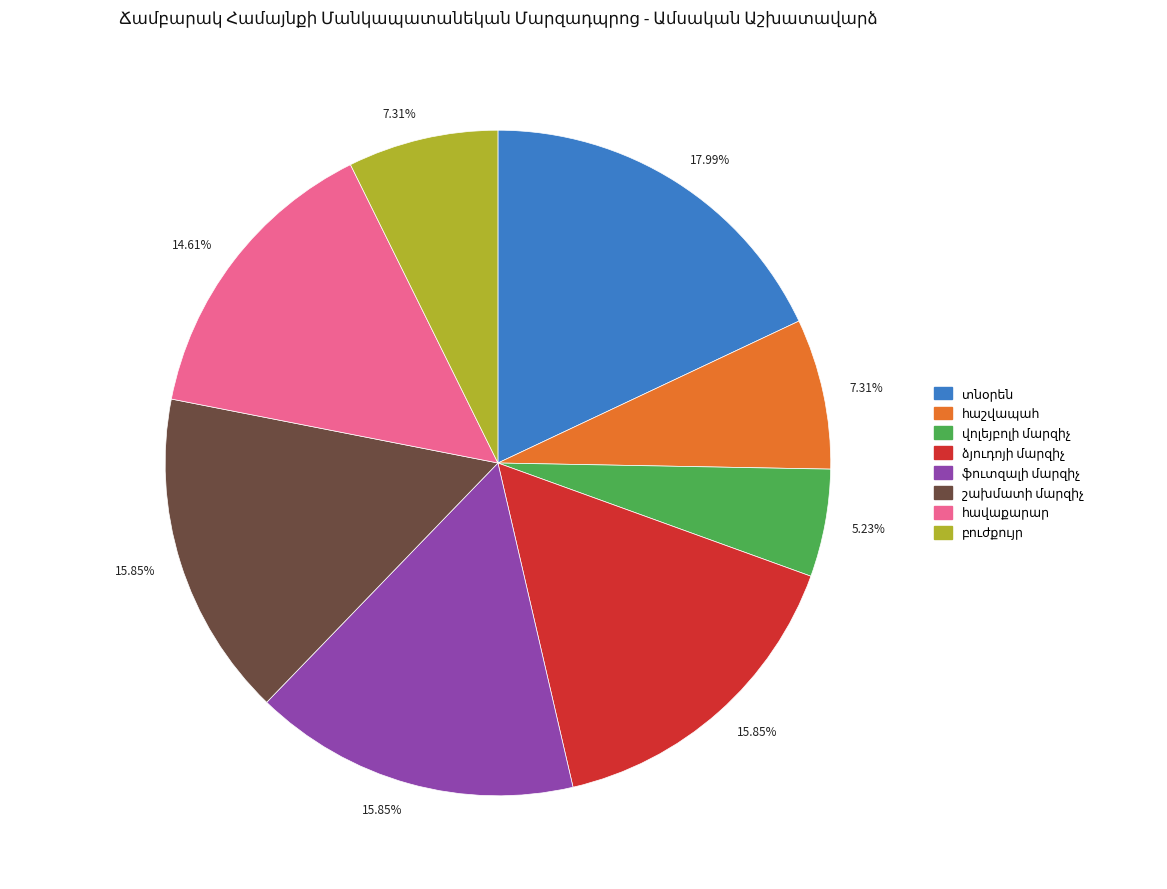

Does any single category account for the majority?

No